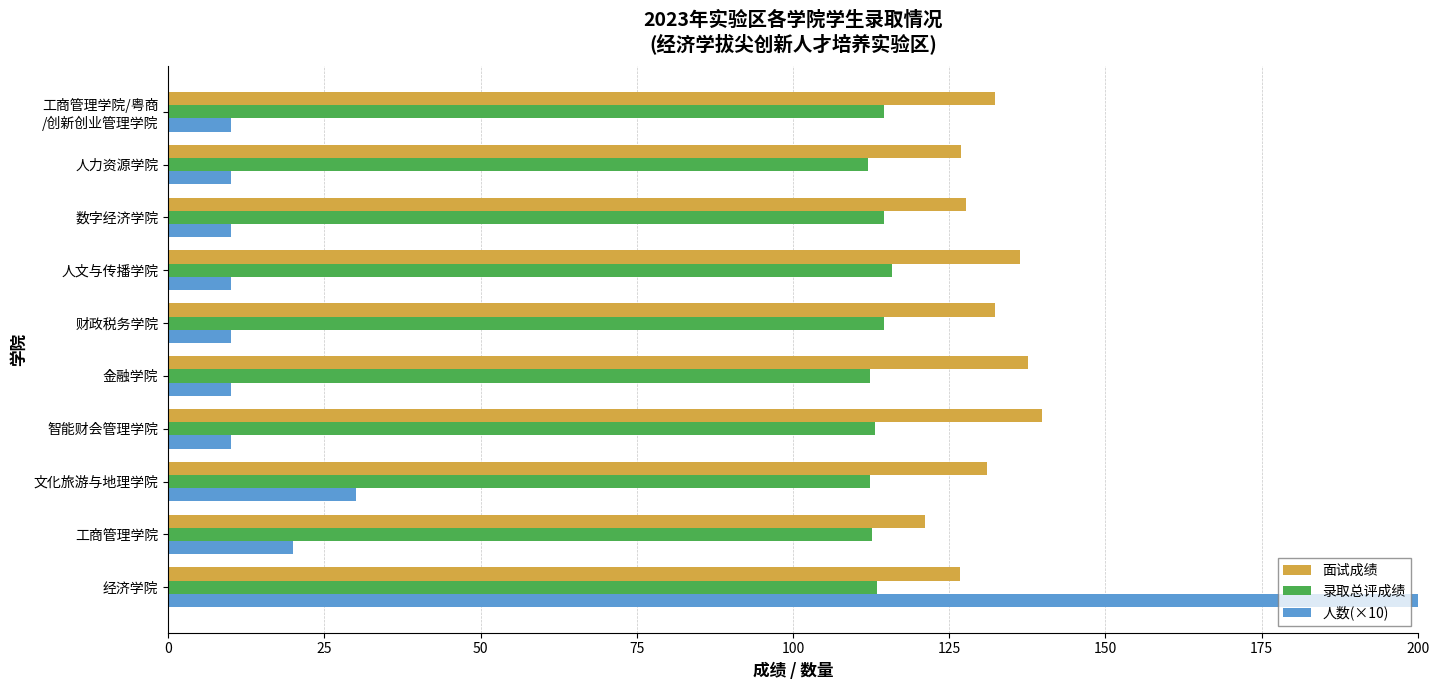

At 工商管理学院/粤商 /创新创业管理学院, list the series in order from largest to smallest.

面试成绩, 录取总评成绩, 人数(×10)